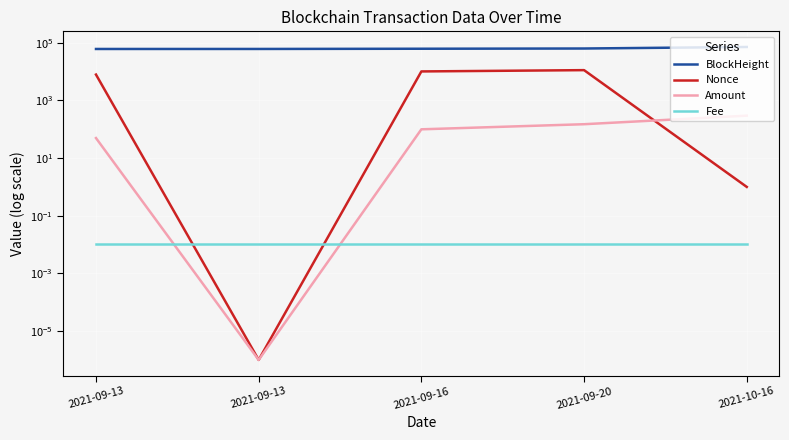

What is the spread (max minus min) of values at 2021-09-13?

60831.0